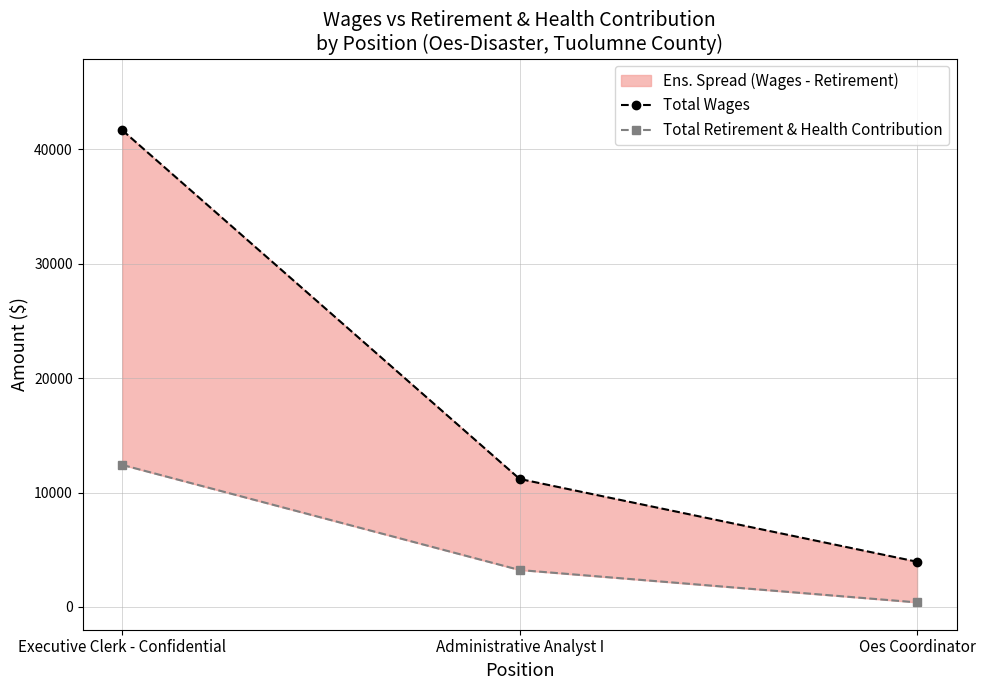

Which category has the highest value across all series?

Executive Clerk - Confidential